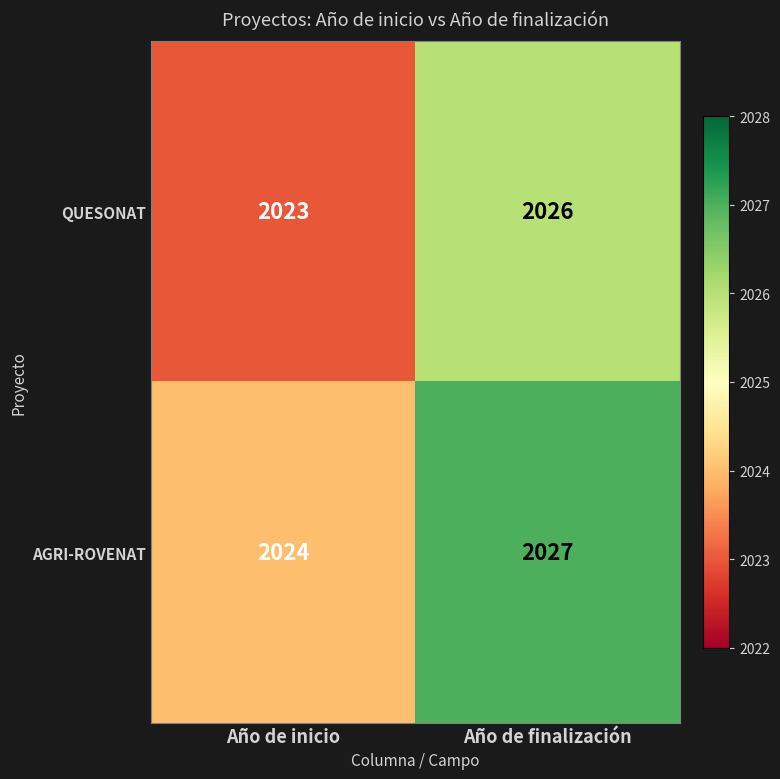

At which label is AGRI-ROVENAT closest to 2025?

Año de inicio